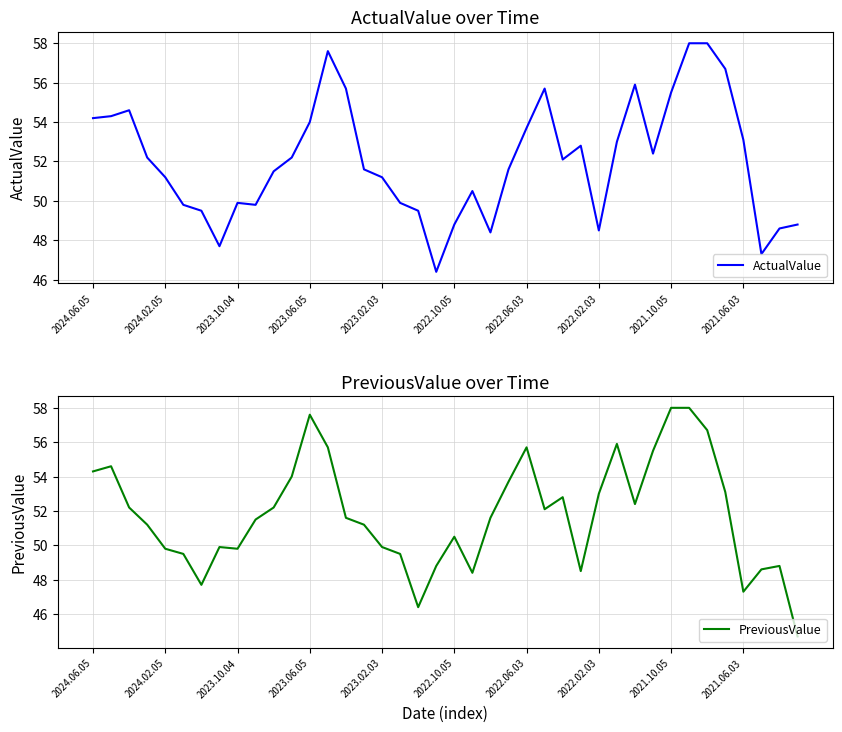

What is the sum of all ActualValue values?

2082.2